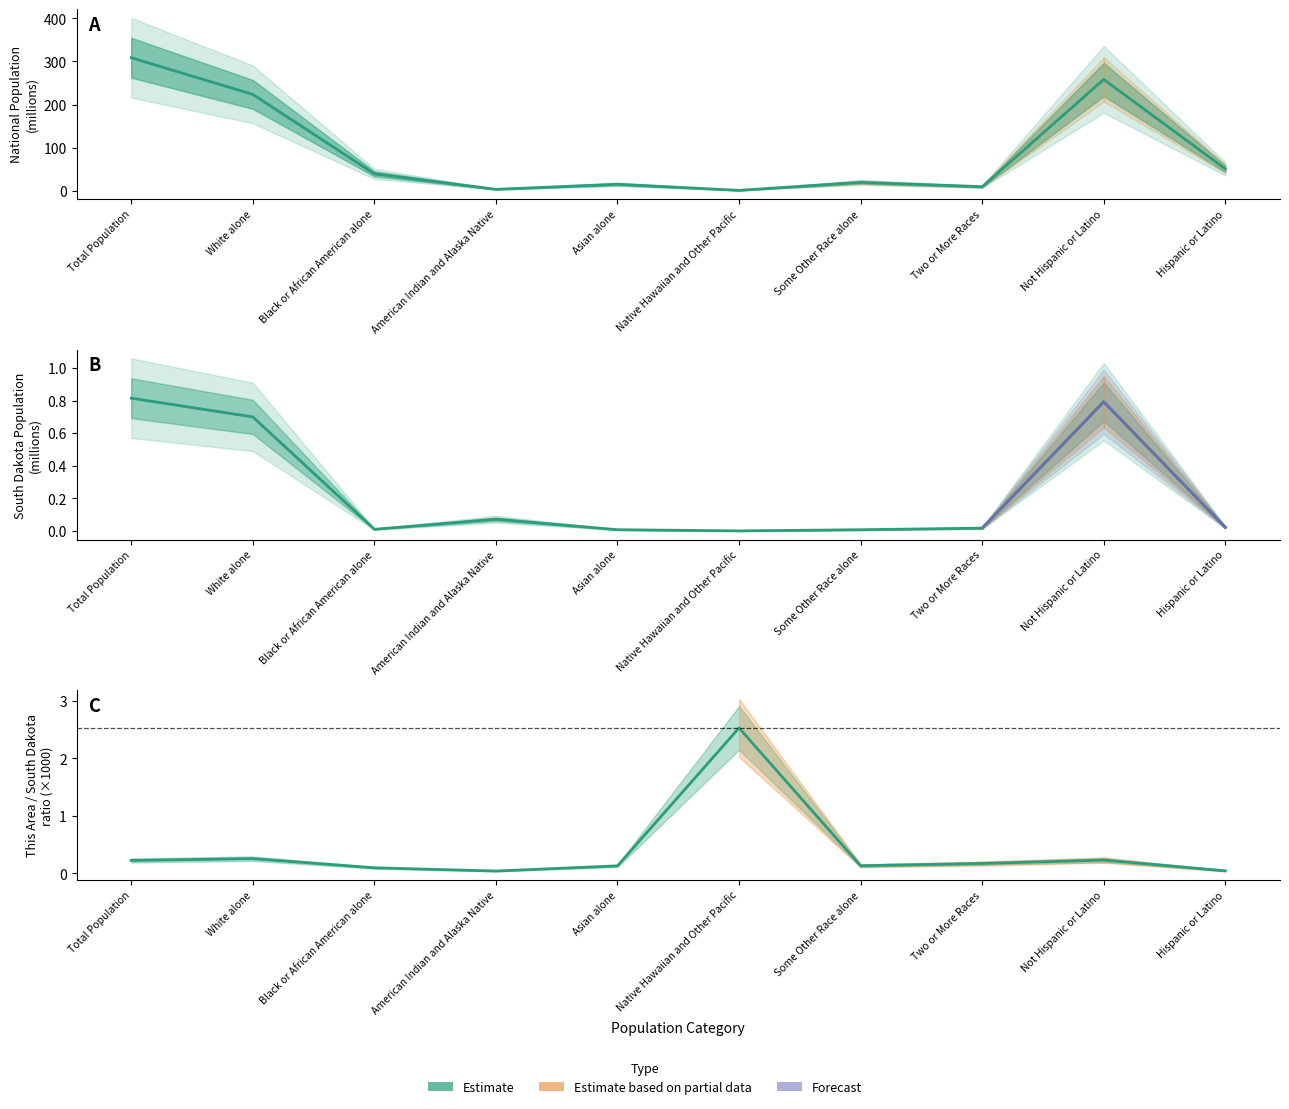

At which category does National (millions) reach its first local peak?

Asian alone